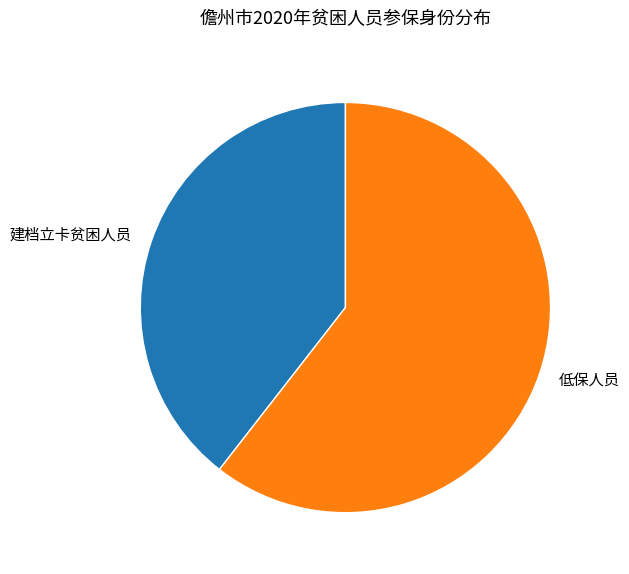

How many segments does this pie chart have?

2